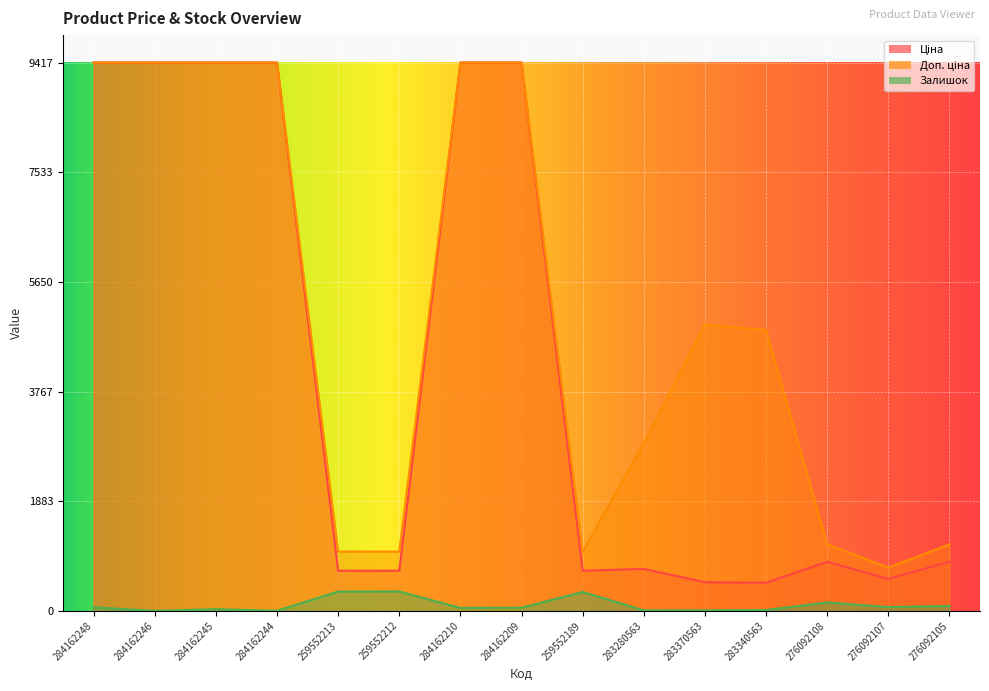

True or false: Ціна and Залишок intersect in this chart.

False